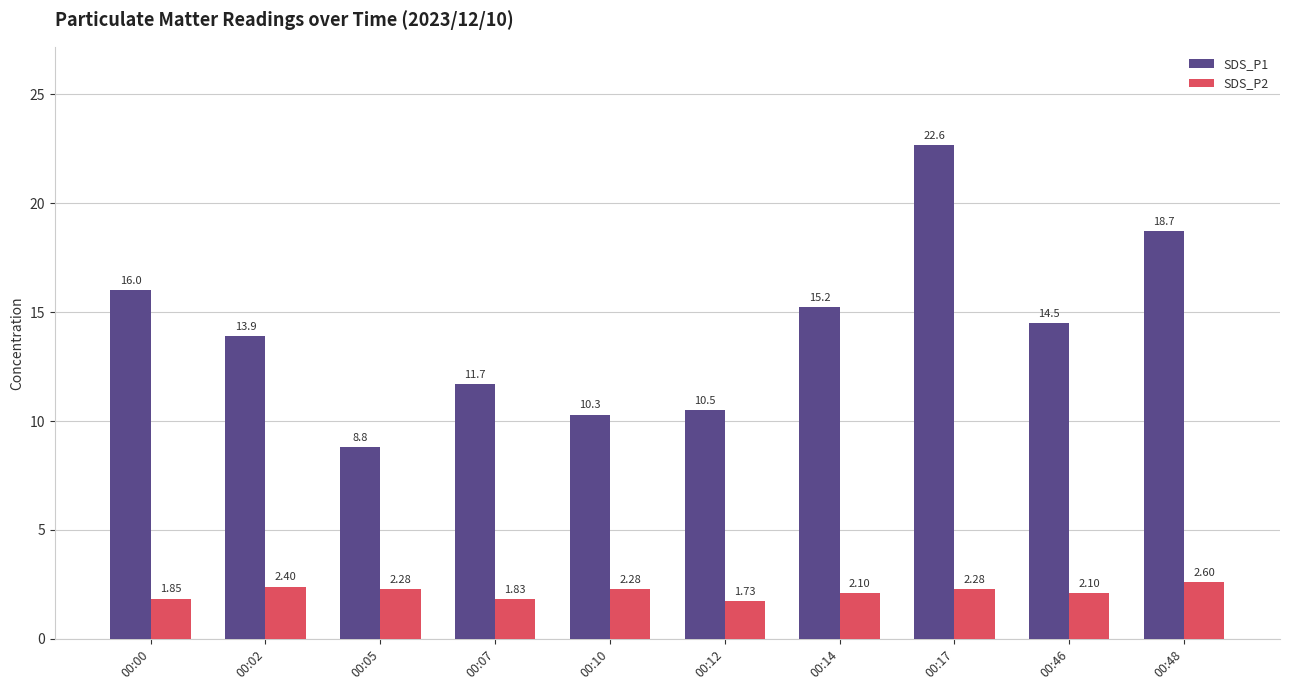

What is the sum of the SDS_P2 values at 00:00 and 00:46?

4.0